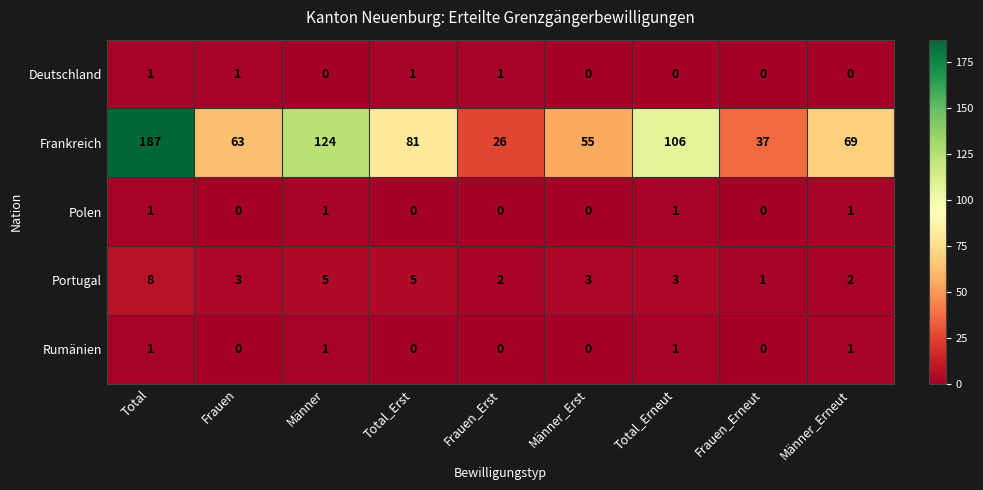

What is the greatest value displayed?

187